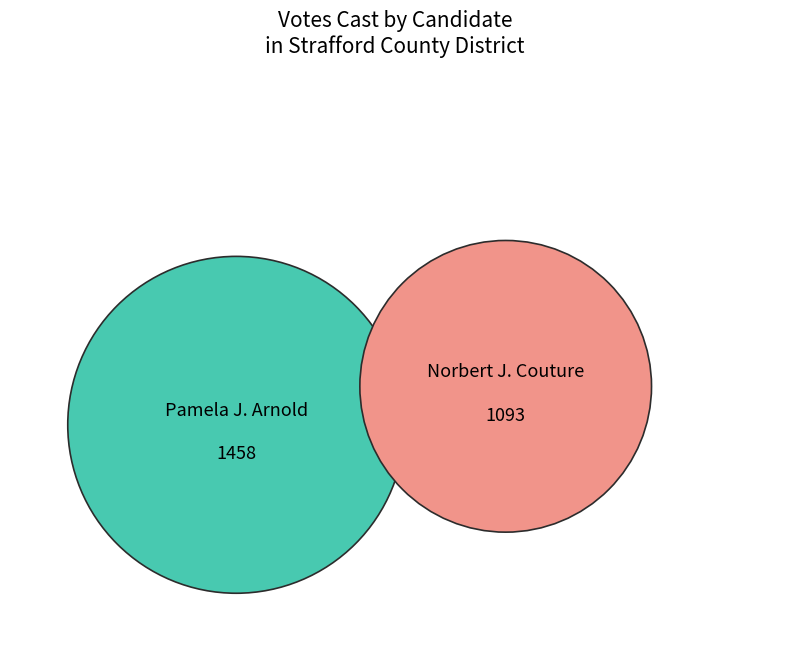

Is there any slice that represents more than half of the pie?

Yes